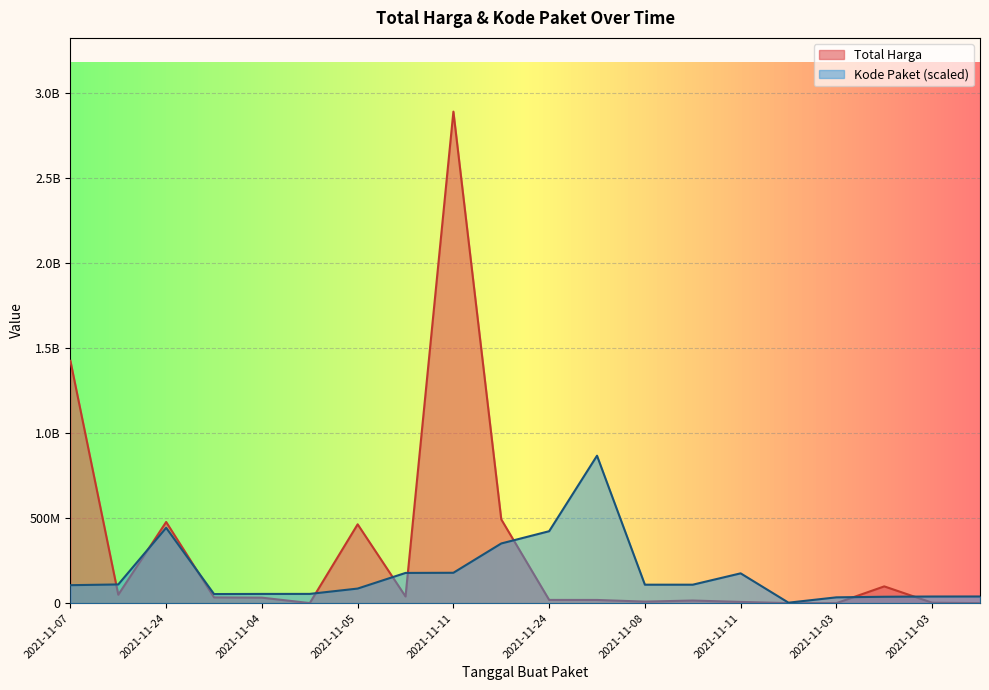

What is the total value across all series at 2021-11-01?

3253494.6